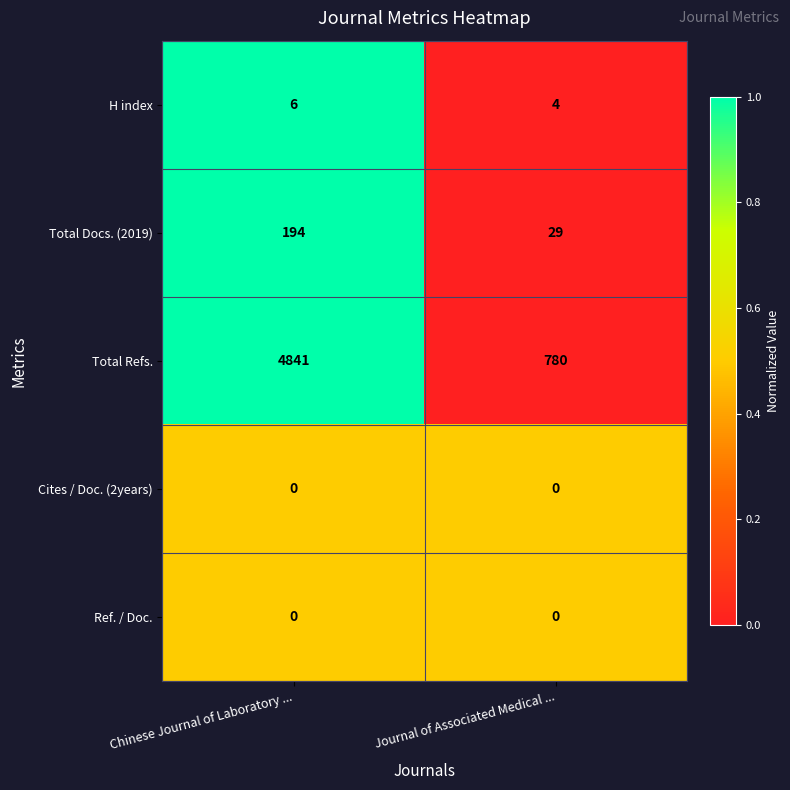

True or false: Ref. / Doc. has a value of 0 at Chinese Journal of Laboratory ....

True